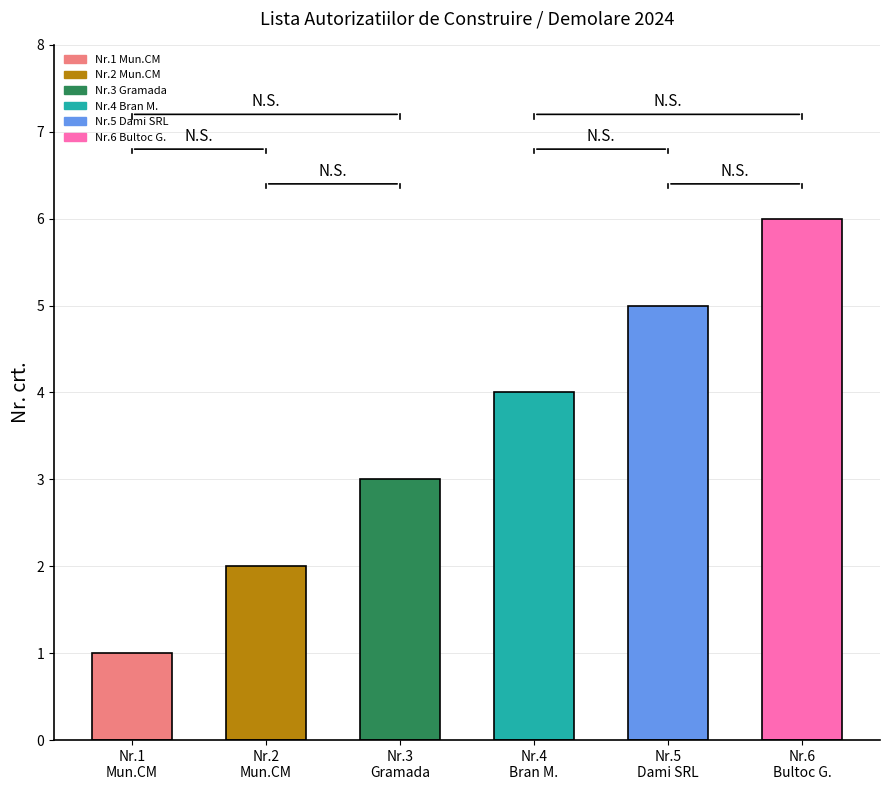

What is the value of the 1st bar from the left?

1